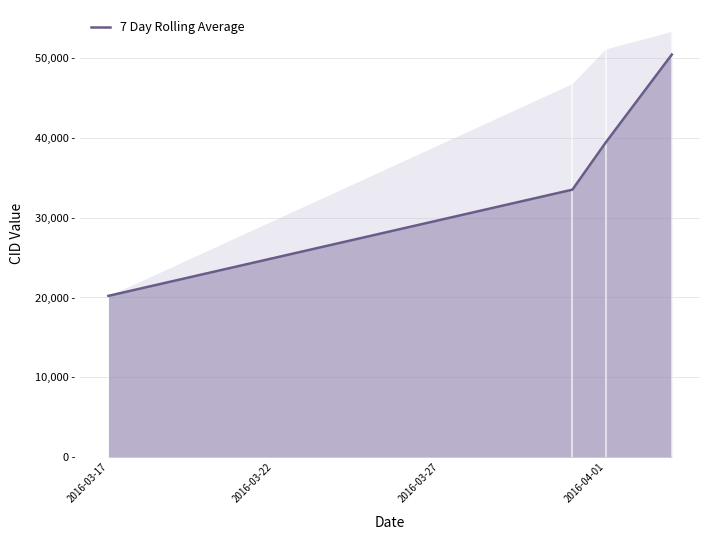

How many lines are shown in the chart?

1